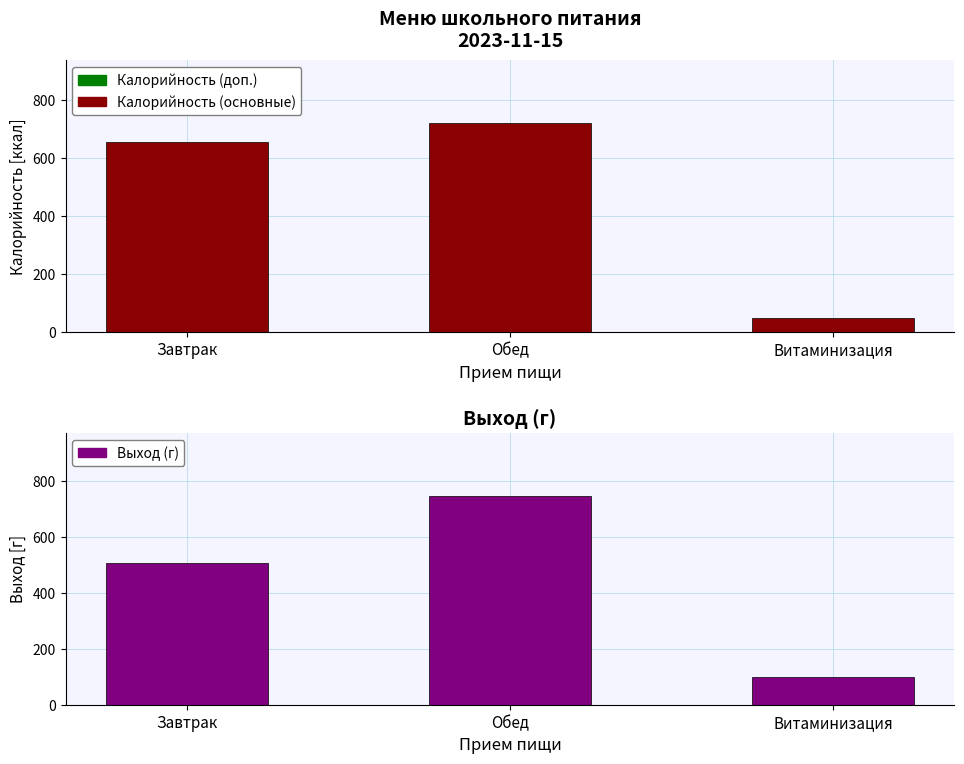

How many data points in Выход are less than 505?

1